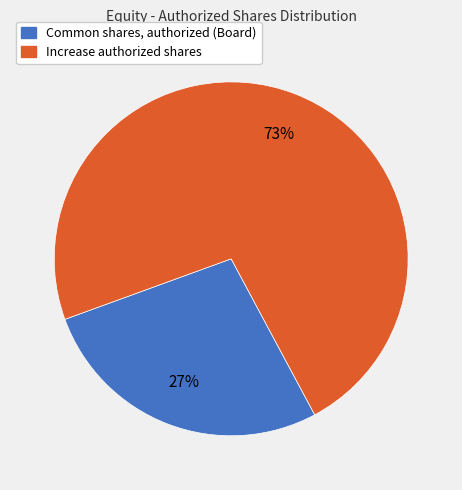

Is there a majority slice in this chart?

Yes